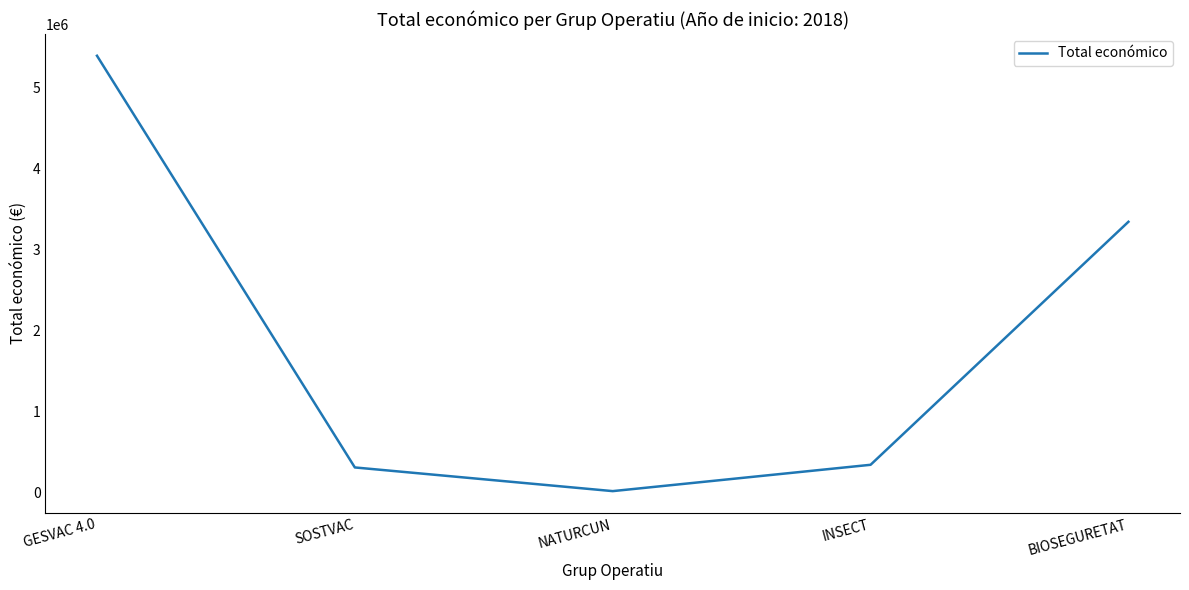

At which category does the chart reach its minimum across all series?

NATURCUN